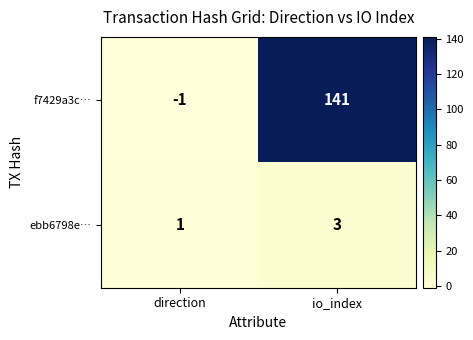

Rank the series at direction from highest to lowest value.

ebb6798e…, f7429a3c…